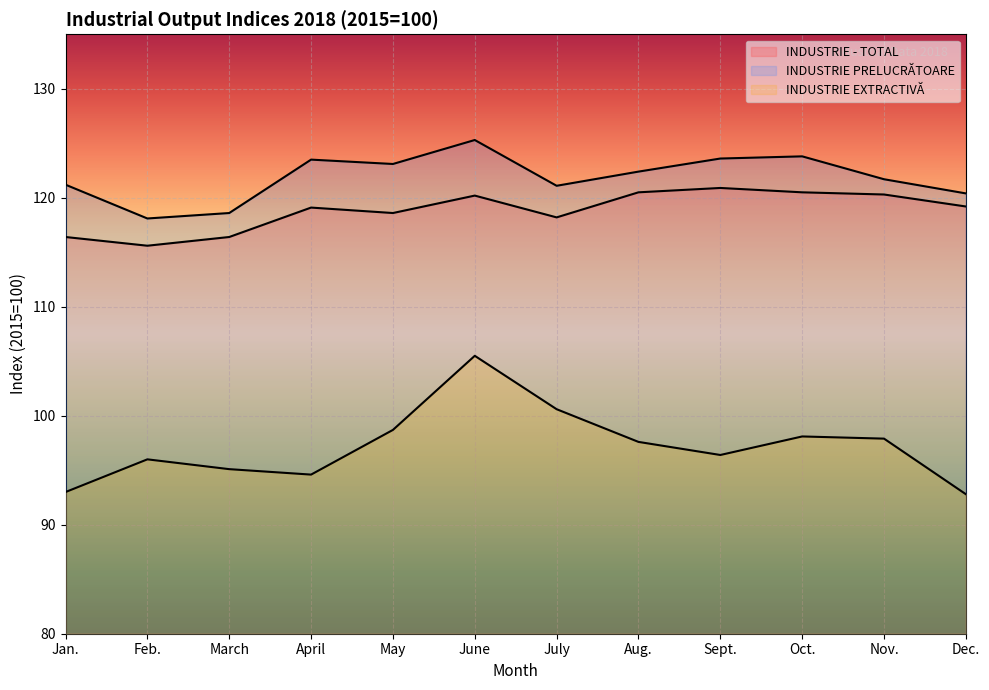

What is the smallest value displayed?

92.8